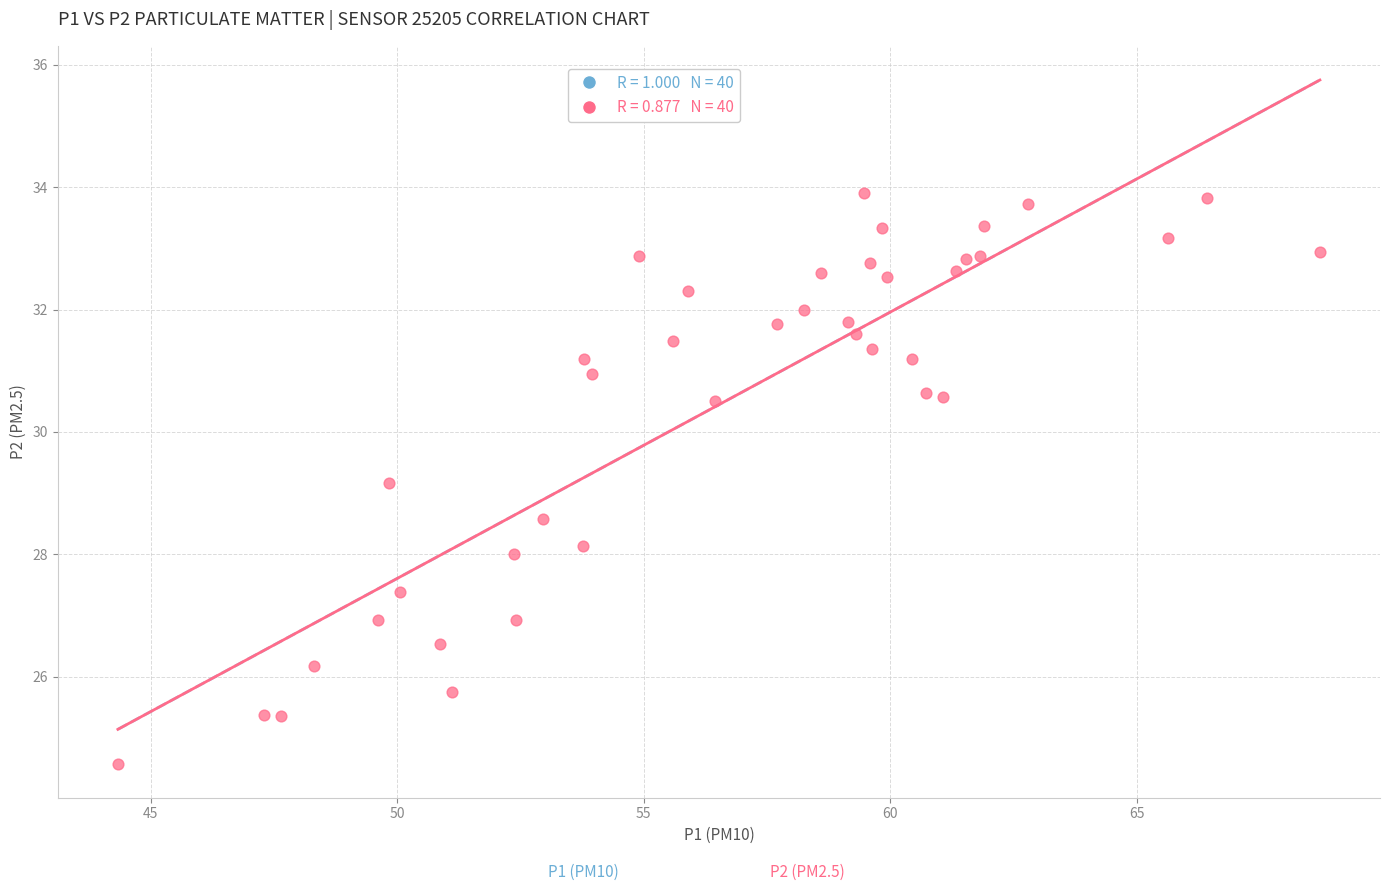

What is the range of X values (max minus min)?

24.4